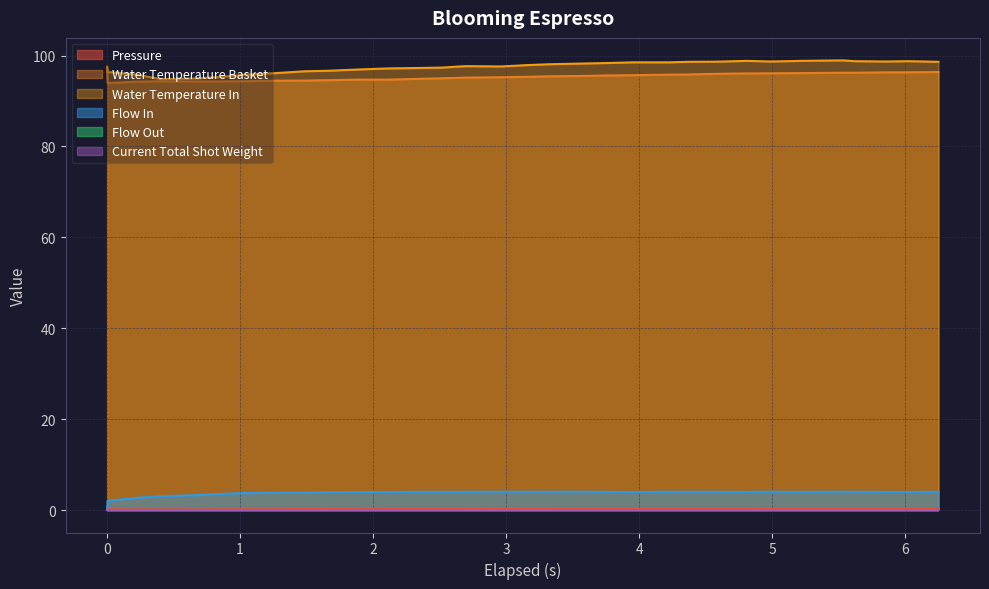

Does the chart have visible grid lines?

Yes